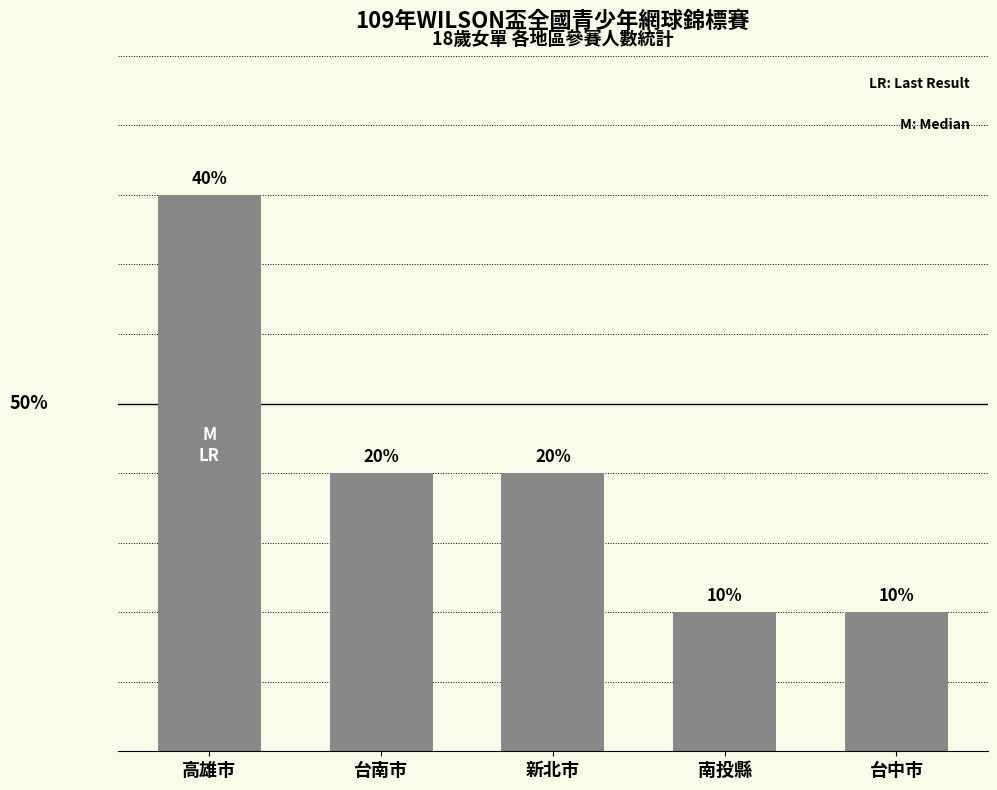

Does the chart contain any negative values?

No